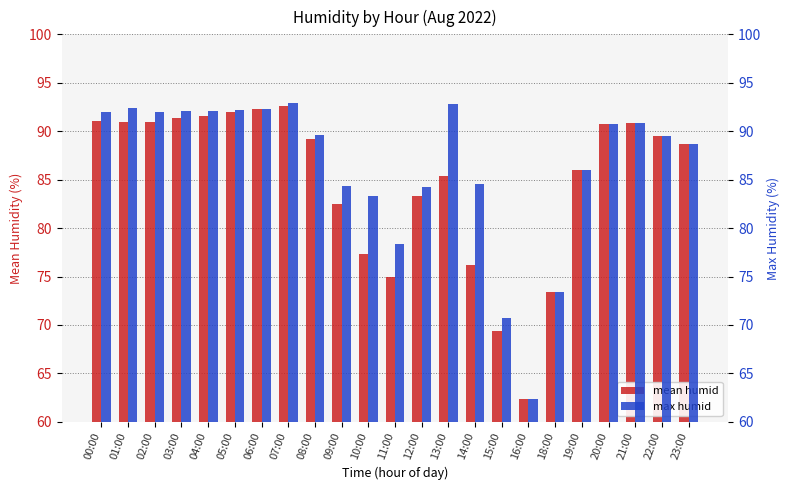

What position from the left is 14:00?

15